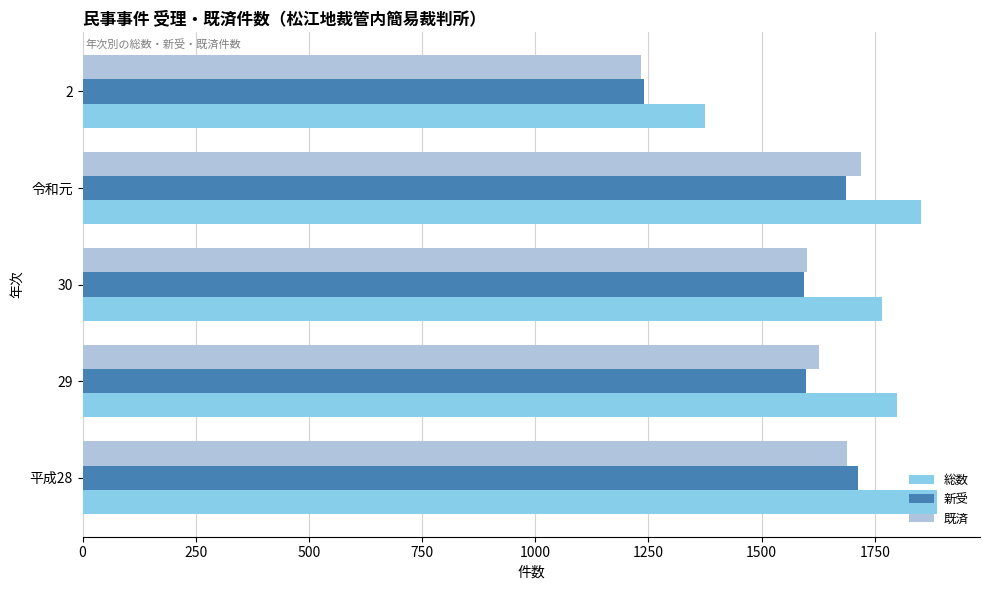

True or false: 総数 has a value of 1156 at 令和元.

False